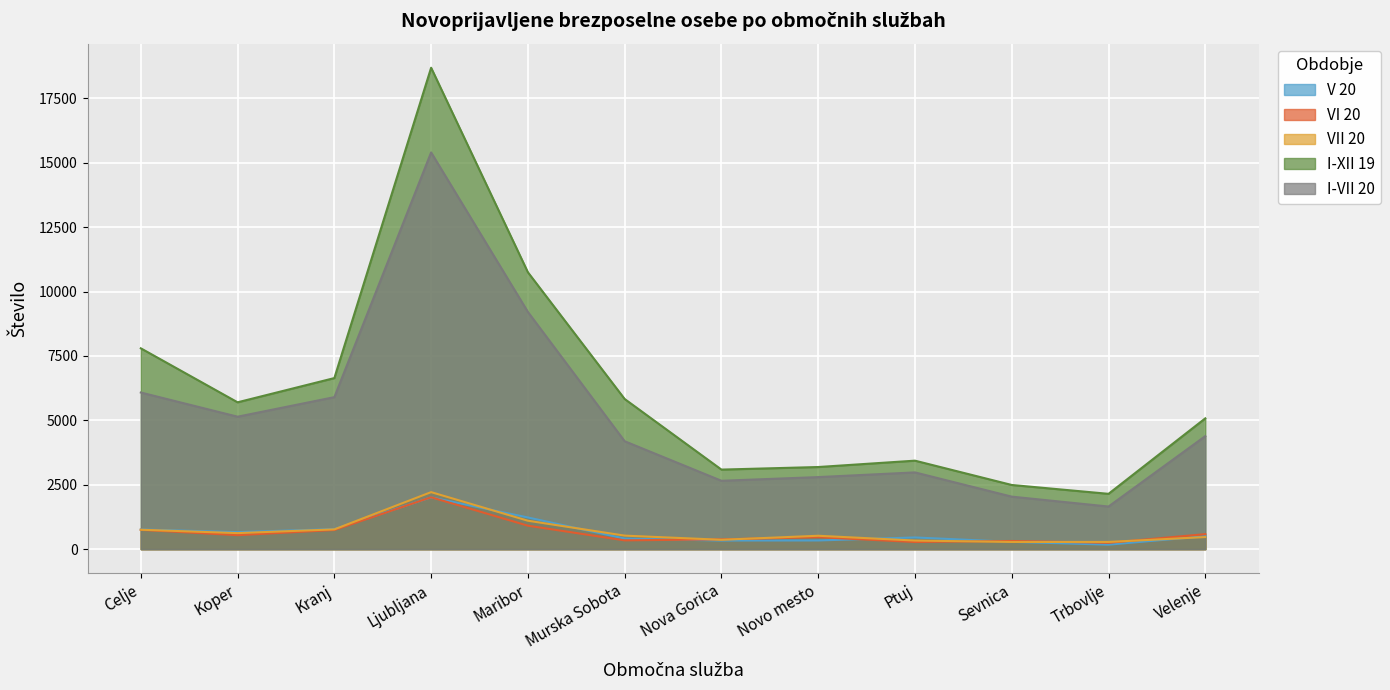

How many lines are shown in the chart?

5